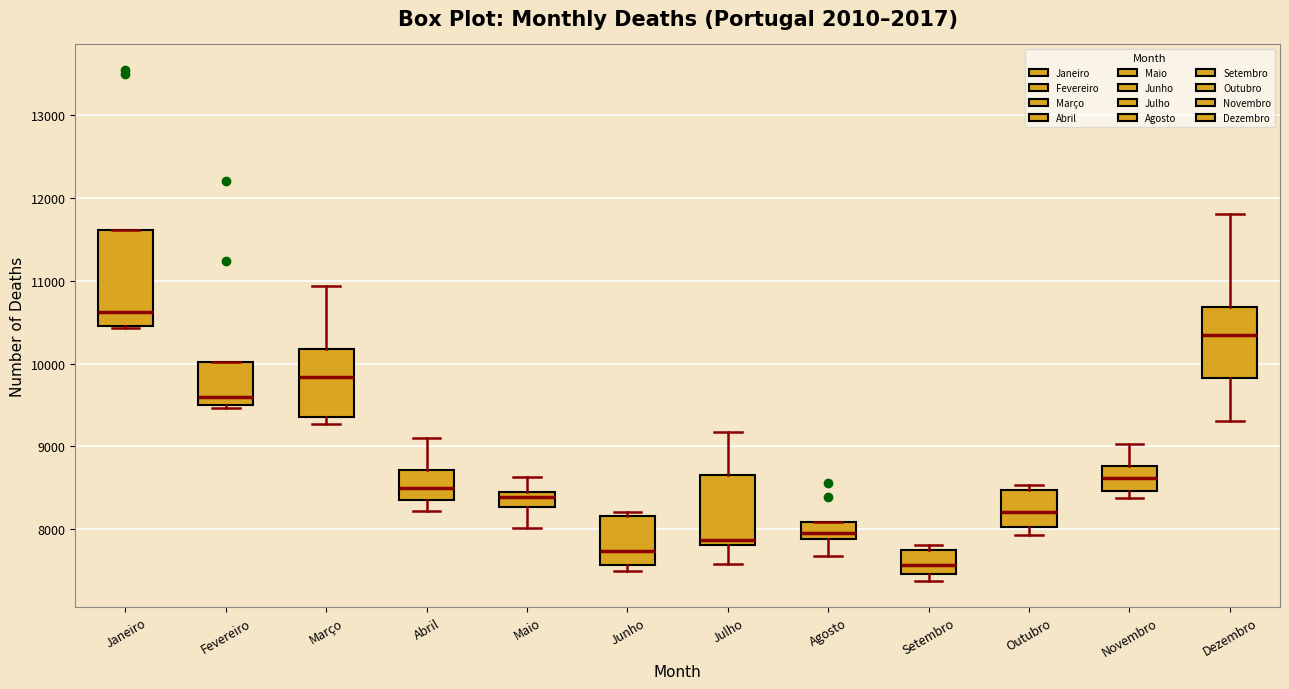

Reading left to right, transcribe this box plot: for each box, give where its median line is, the range the box spans, and where its two whiskers end, as read against the y-axis. The values are not printed on the chart, so give them approximately, as read against the axis.

Janeiro: median 10600, box 10500 to 11600, whiskers 10400 to 11600
Fevereiro: median 9600, box 9500 to 10000, whiskers 9500 (just below the box's lower edge) to 10000
Março: median 9800, box 9400 to 10200, whiskers 9300 to 10900
Abril: median 8500, box 8300 to 8700, whiskers 8200 to 9100
Maio: median 8400, box 8300 to 8500, whiskers 8000 to 8600
Junho: median 7700, box 7600 to 8200, whiskers 7500 to 8200 (just above the box's upper edge)
Julho: median 7900, box 7800 to 8700, whiskers 7600 to 9200
Agosto: median 8000, box 7900 to 8100, whiskers 7700 to 8100
Setembro: median 7600, box 7500 to 7700, whiskers 7400 to 7800
Outubro: median 8200, box 8000 to 8500, whiskers 7900 to 8500 (just above the box's upper edge)
Novembro: median 8600, box 8500 to 8800, whiskers 8400 to 9000
Dezembro: median 10300, box 9800 to 10700, whiskers 9300 to 11800